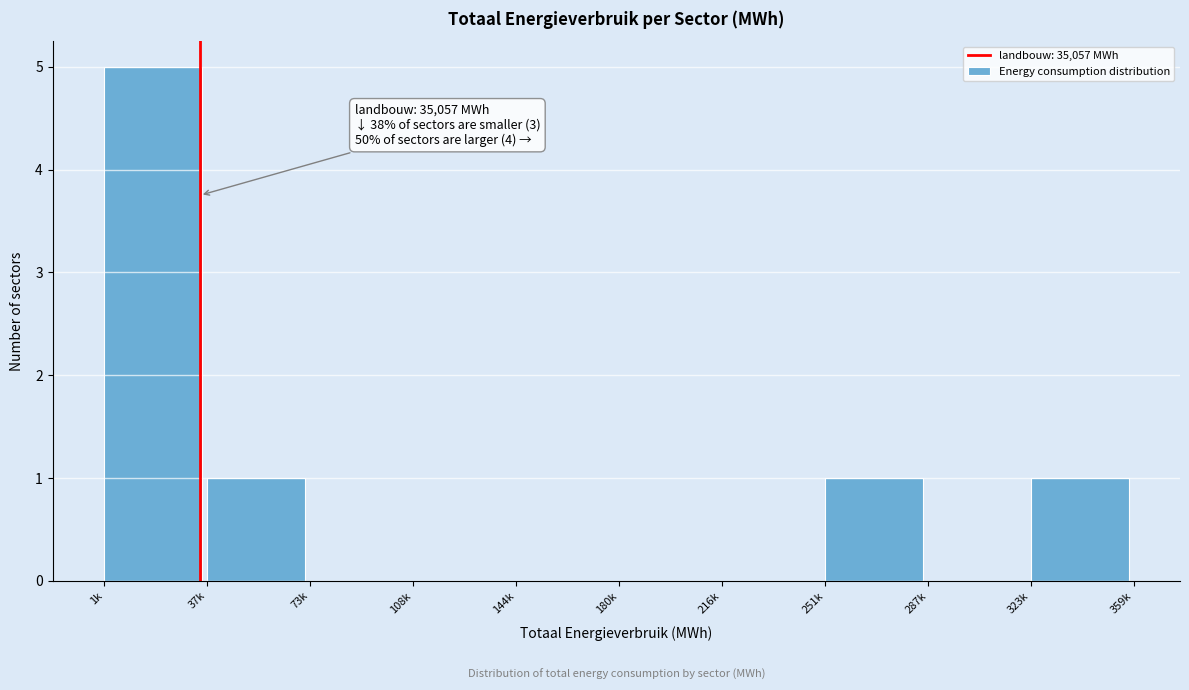

Reading left to right, list all the values displayed in this chart.

1k=5	37k=1	73k=0	108k=0	144k=0	180k=0	216k=0	251k=1	287k=0	323k=1